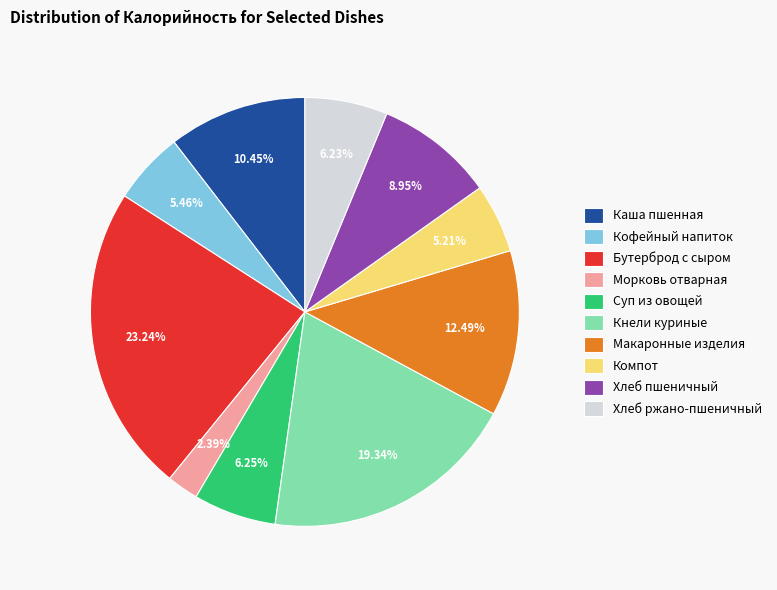

What percentage is the Компот slice, to the nearest percent?

5%